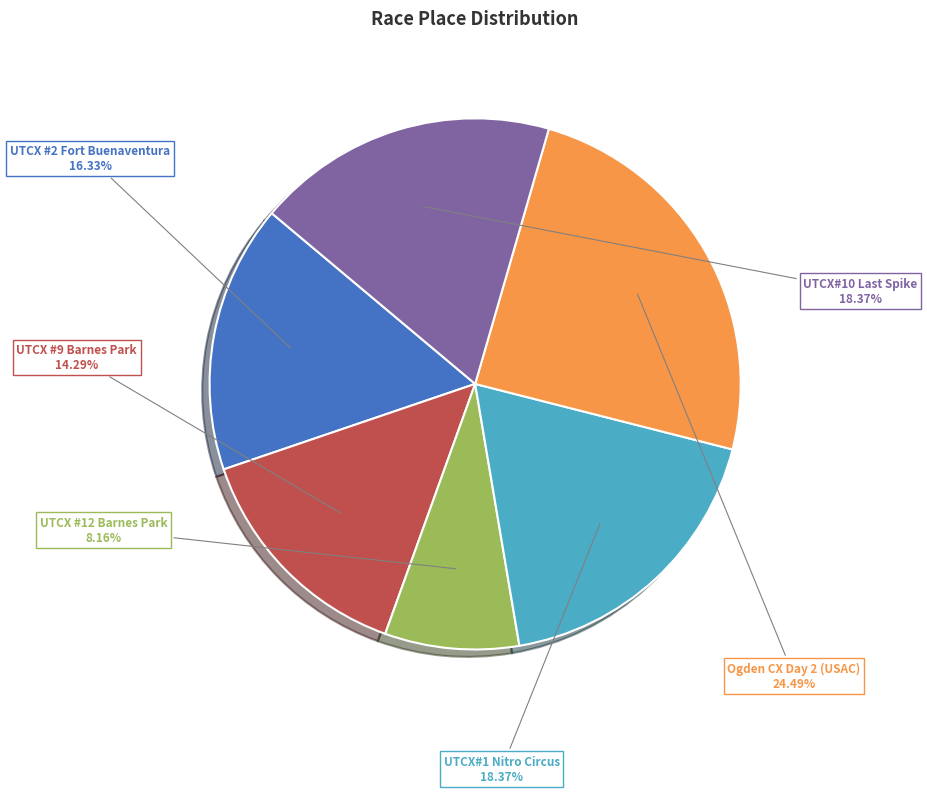

Does any single category account for the majority?

No